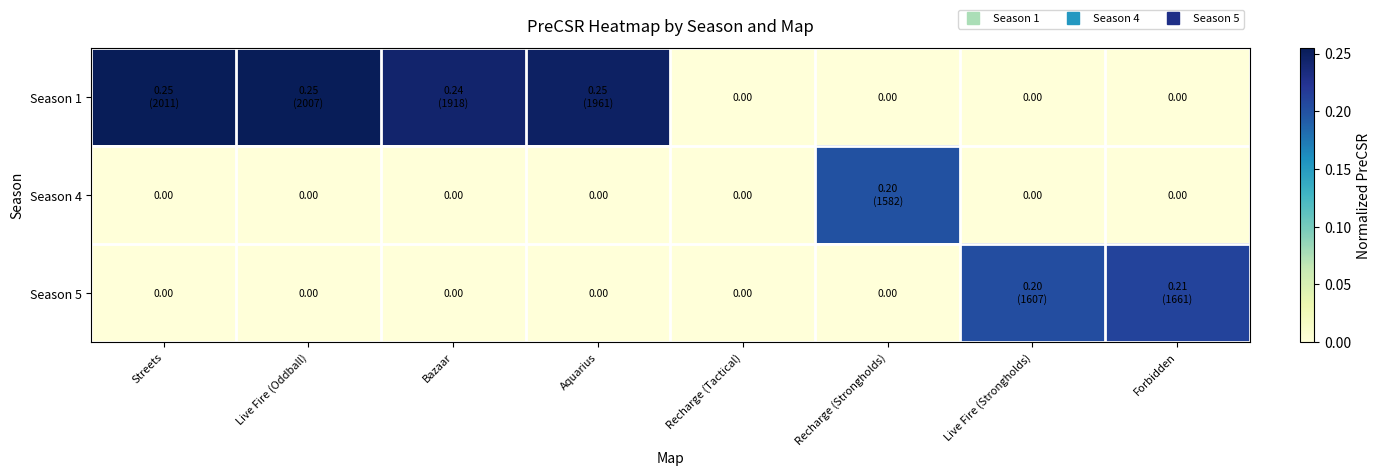

Count the number of data series in this chart.

3